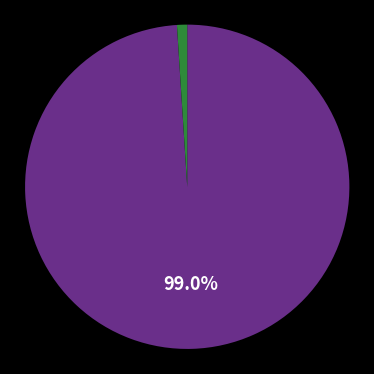

Is there a majority slice in this chart?

Yes